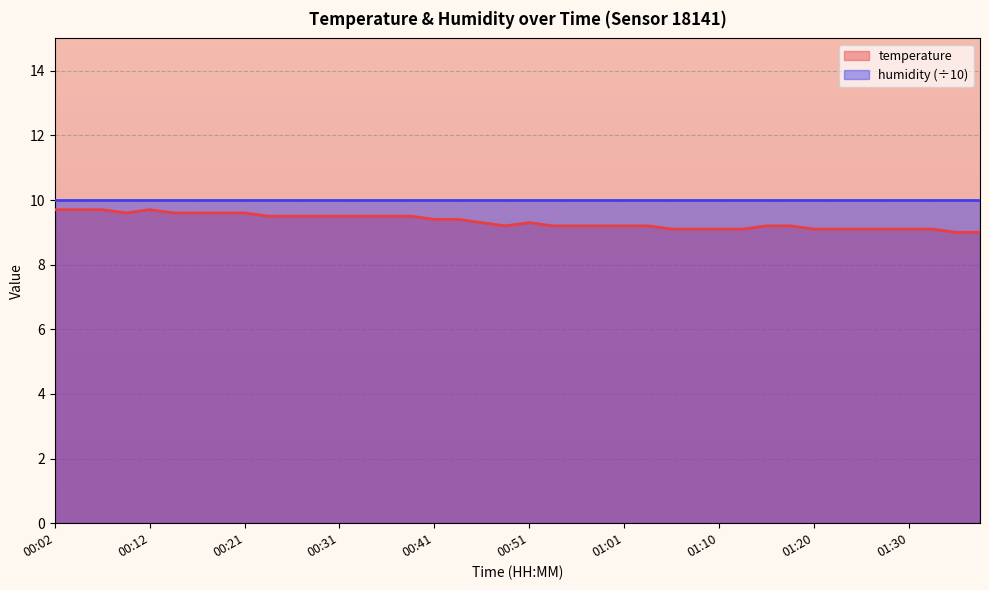

What position from the right is 01:15?

10